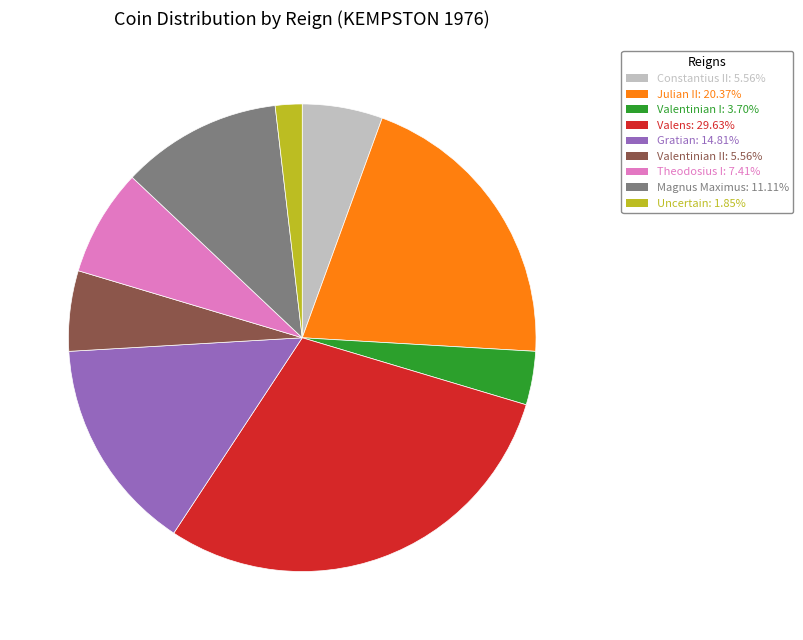

Is there any slice that represents more than half of the pie?

No